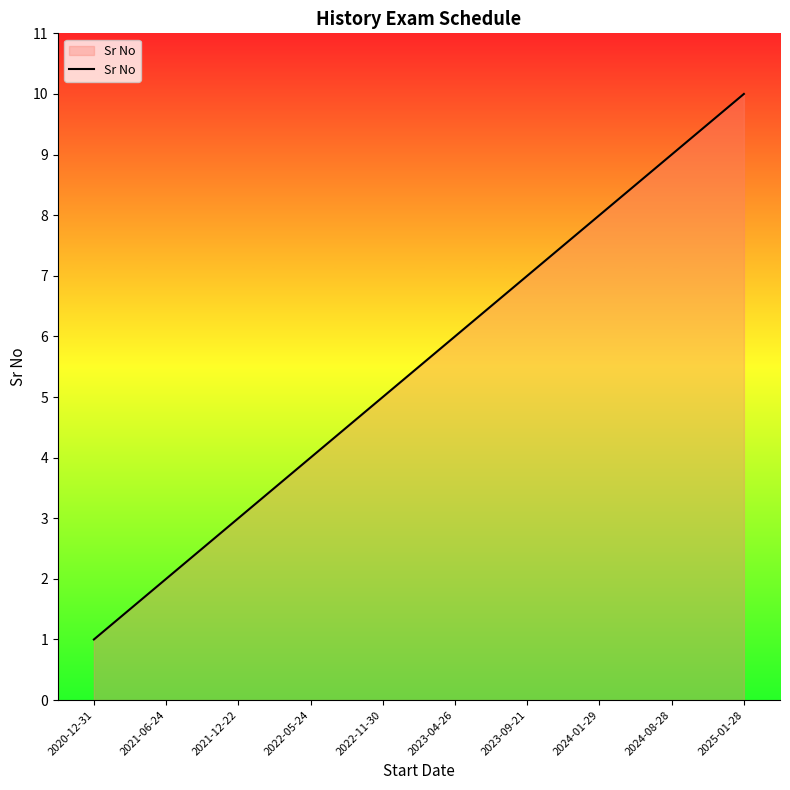

Reading right to left, list all the values displayed in this chart.

10	9	8	7	6	5	4	3	2	1